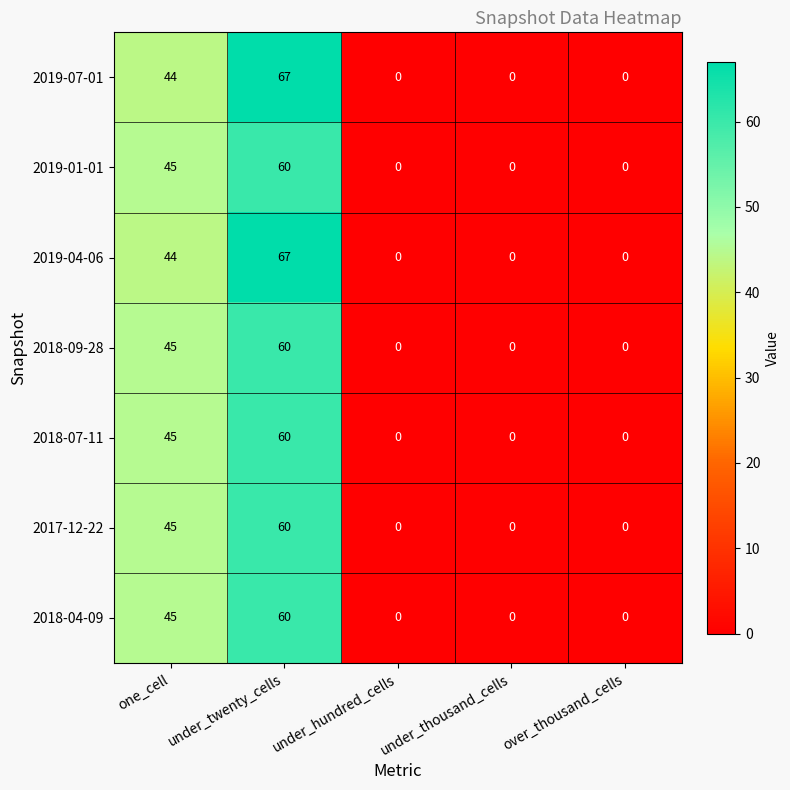

What is the difference between the 2019-01-01 values at one_cell and under_hundred_cells?

45